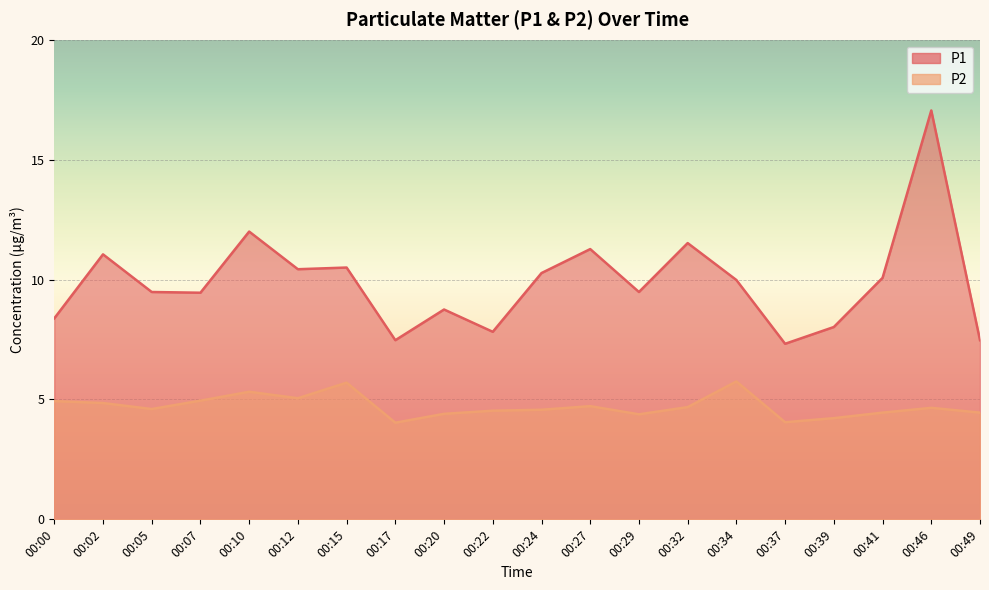

True or false: P1 and P2 cross at least once.

False